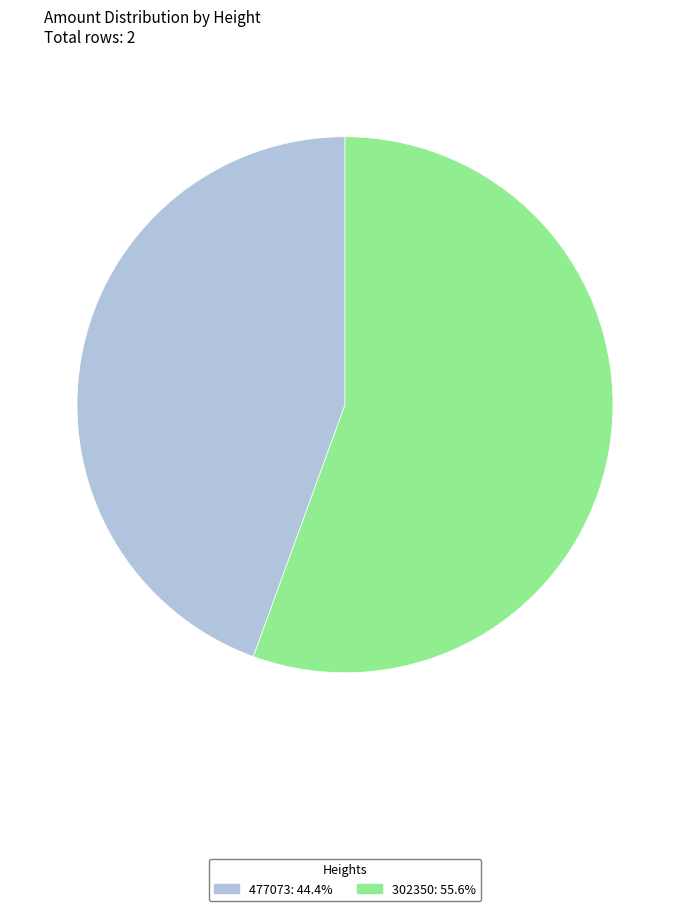

How many slices are in this pie chart?

2